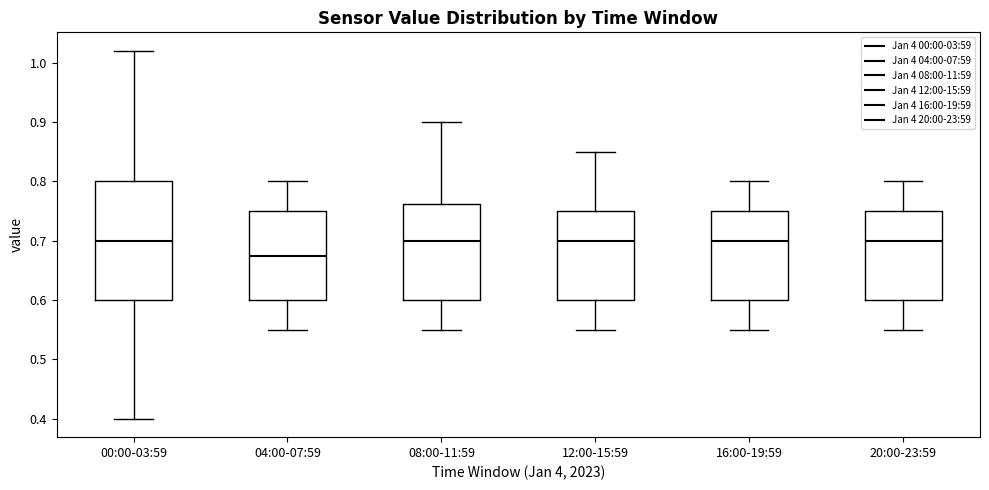

Reading left to right, read every box against the y-axis: the position of its median line, the range the box covers, and the ends of its whiskers. The values are not printed on the chart, so give them approximately, as read against the axis.

00:00-03:59: median 0.70, box 0.60 to 0.80, whiskers 0.40 to 1.02
04:00-07:59: median 0.68, box 0.60 to 0.75, whiskers 0.55 to 0.80
08:00-11:59: median 0.70, box 0.60 to 0.76, whiskers 0.55 to 0.90
12:00-15:59: median 0.70, box 0.60 to 0.75, whiskers 0.55 to 0.85
16:00-19:59: median 0.70, box 0.60 to 0.75, whiskers 0.55 to 0.80
20:00-23:59: median 0.70, box 0.60 to 0.75, whiskers 0.55 to 0.80